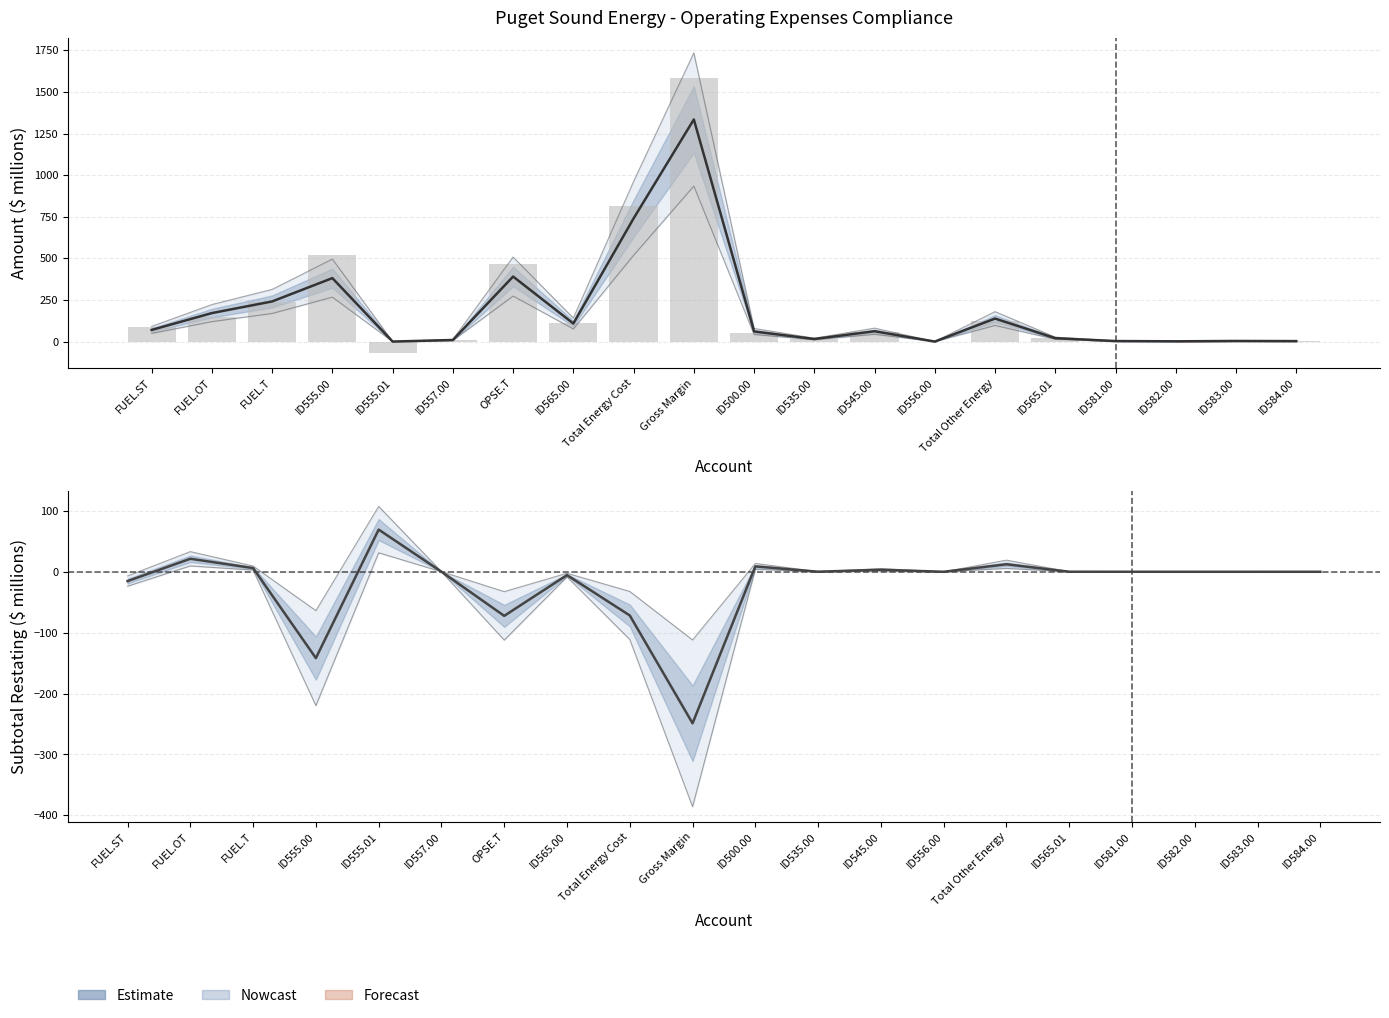

Reading left to right, list all the values displayed in this chart.

Total Adjusted Operations: FUEL.ST=70.0	FUEL.OT=171.1	FUEL.T=241.1	ID555.00=381.2	ID555.01=0.0	ID557.00=9.4	OPSE.T=390.7	ID565.00=108.4	Total Energy Cost=740.1	Gross Margin=1334.6	ID500.00=60.7	ID535.00=15.4	ID545.00=62.1	ID556.00=0.1	Total Other Energy=138.2	ID565.01=20.4	ID581.00=3.0	ID582.00=1.5	ID583.00=3.6	ID584.00=2.7
Subtotal: FUEL.ST=85.2	FUEL.OT=149.8	FUEL.T=235.0	ID555.00=523.0	ID555.01=-69.3	ID557.00=9.3	OPSE.T=463.1	ID565.00=113.8	Total Energy Cost=811.9	Gross Margin=1583.5	ID500.00=51.8	ID535.00=15.3	ID545.00=58.7	ID556.00=0.1	Total Other Energy=125.9	ID565.01=20.3	ID581.00=3.0	ID582.00=1.5	ID583.00=3.5	ID584.00=2.7
Subtotal Restating: FUEL.ST=-15.3	FUEL.OT=21.4	FUEL.T=6.1	ID555.00=-141.8	ID555.01=69.3	ID557.00=0.1	OPSE.T=-72.4	ID565.00=-5.4	Total Energy Cost=-71.8	Gross Margin=-248.9	ID500.00=8.9	ID535.00=0.1	ID545.00=3.3	ID556.00=0.0	Total Other Energy=12.3	ID565.01=0.1	ID581.00=0.0	ID582.00=0.0	ID583.00=0.0	ID584.00=0.0